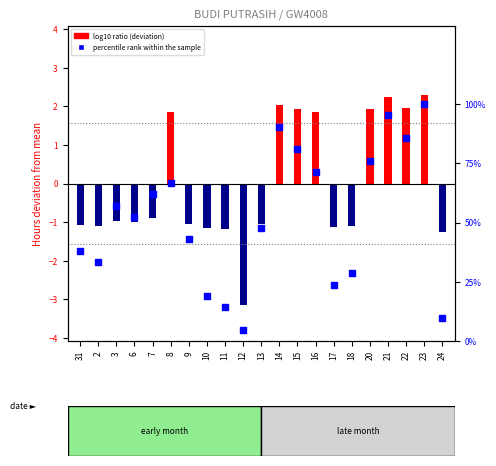

What is the change in value from 17 to 24?

-14.3